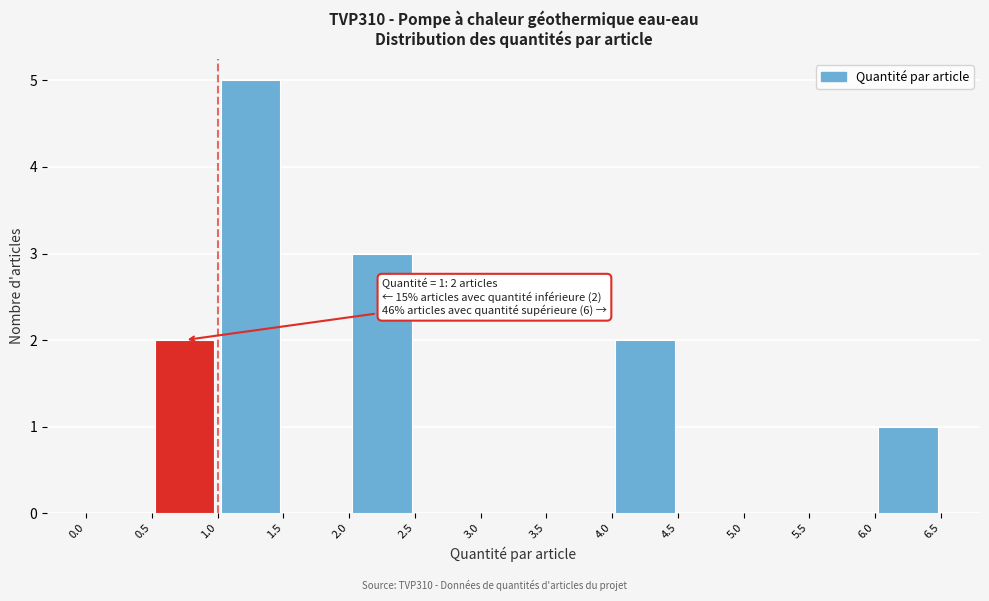

Over which range of the x-axis is the bar tallest?

1.0 to 1.5